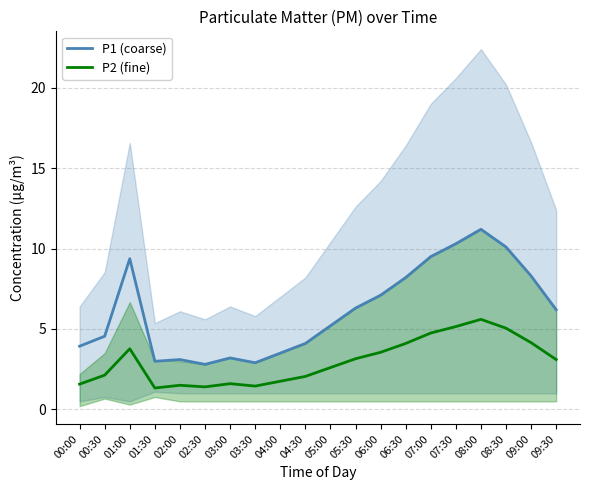

How many values in the P2 (fine) series are below 3?

10